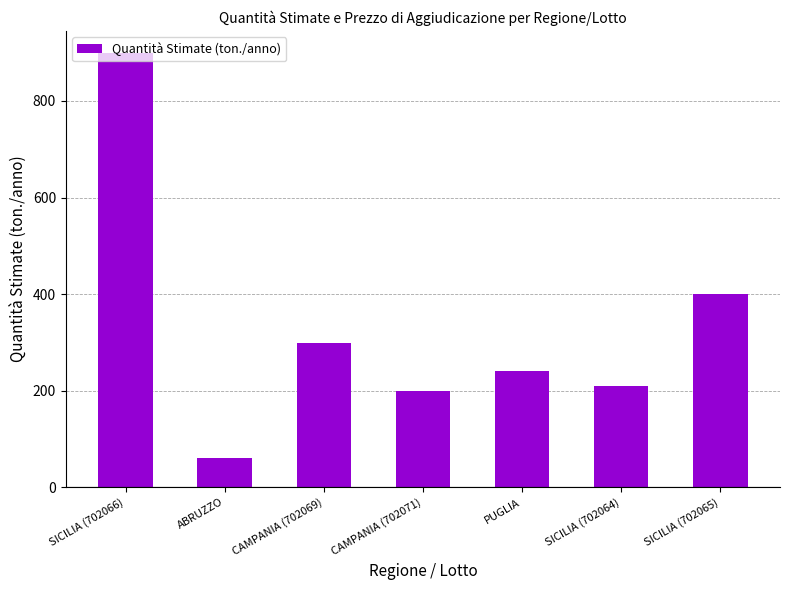

List the labels in order of value, largest first.

SICILIA (702066), SICILIA (702065), CAMPANIA (702069), PUGLIA, SICILIA (702064), CAMPANIA (702071), ABRUZZO